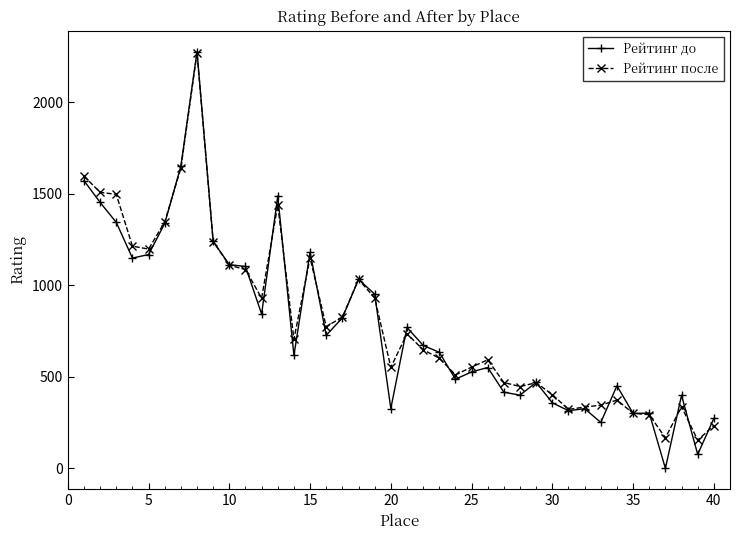

What is the minimum value for Рейтинг после?

154